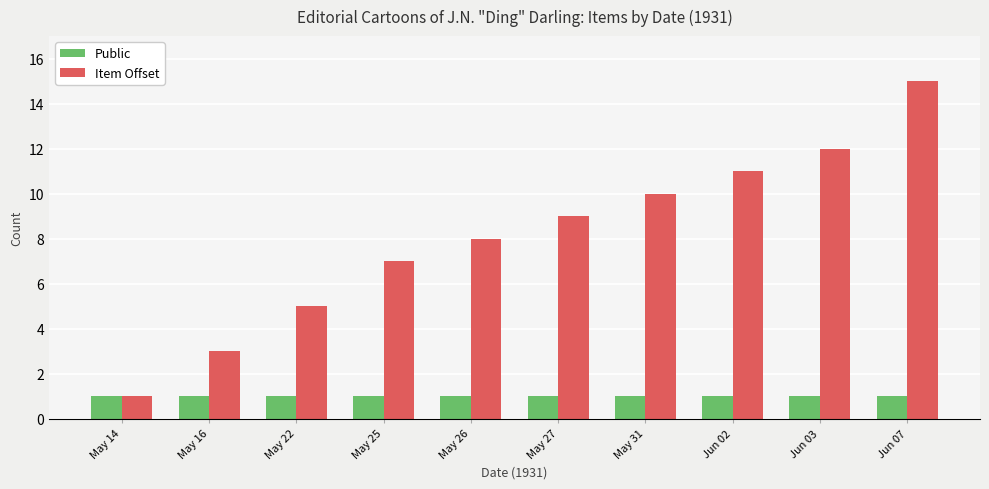

True or false: Item Offset has a value of 1 at May 16.

False